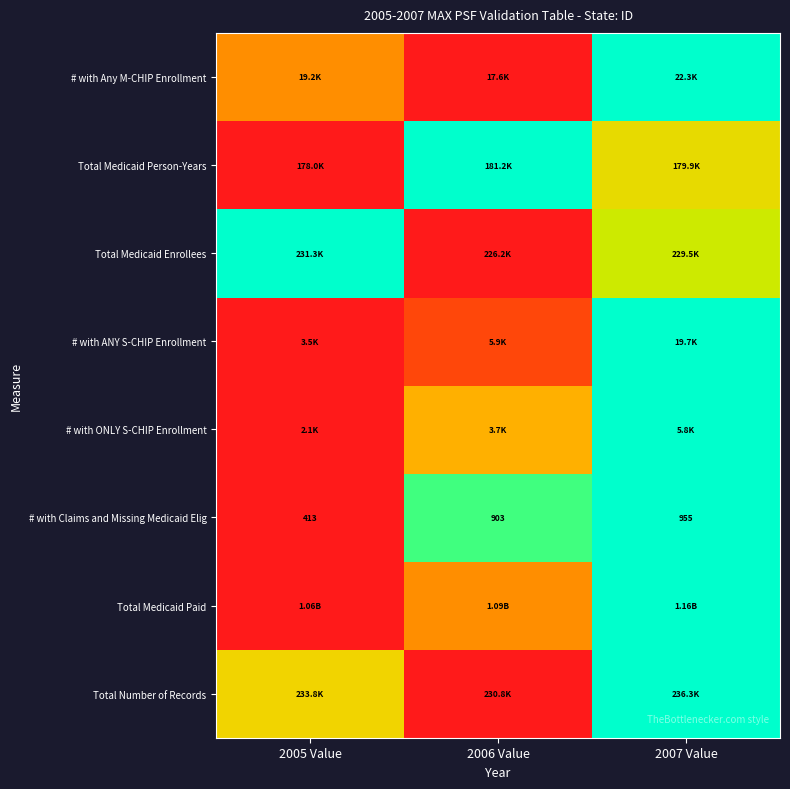

At how many categories does at least one series exceed 0?

3